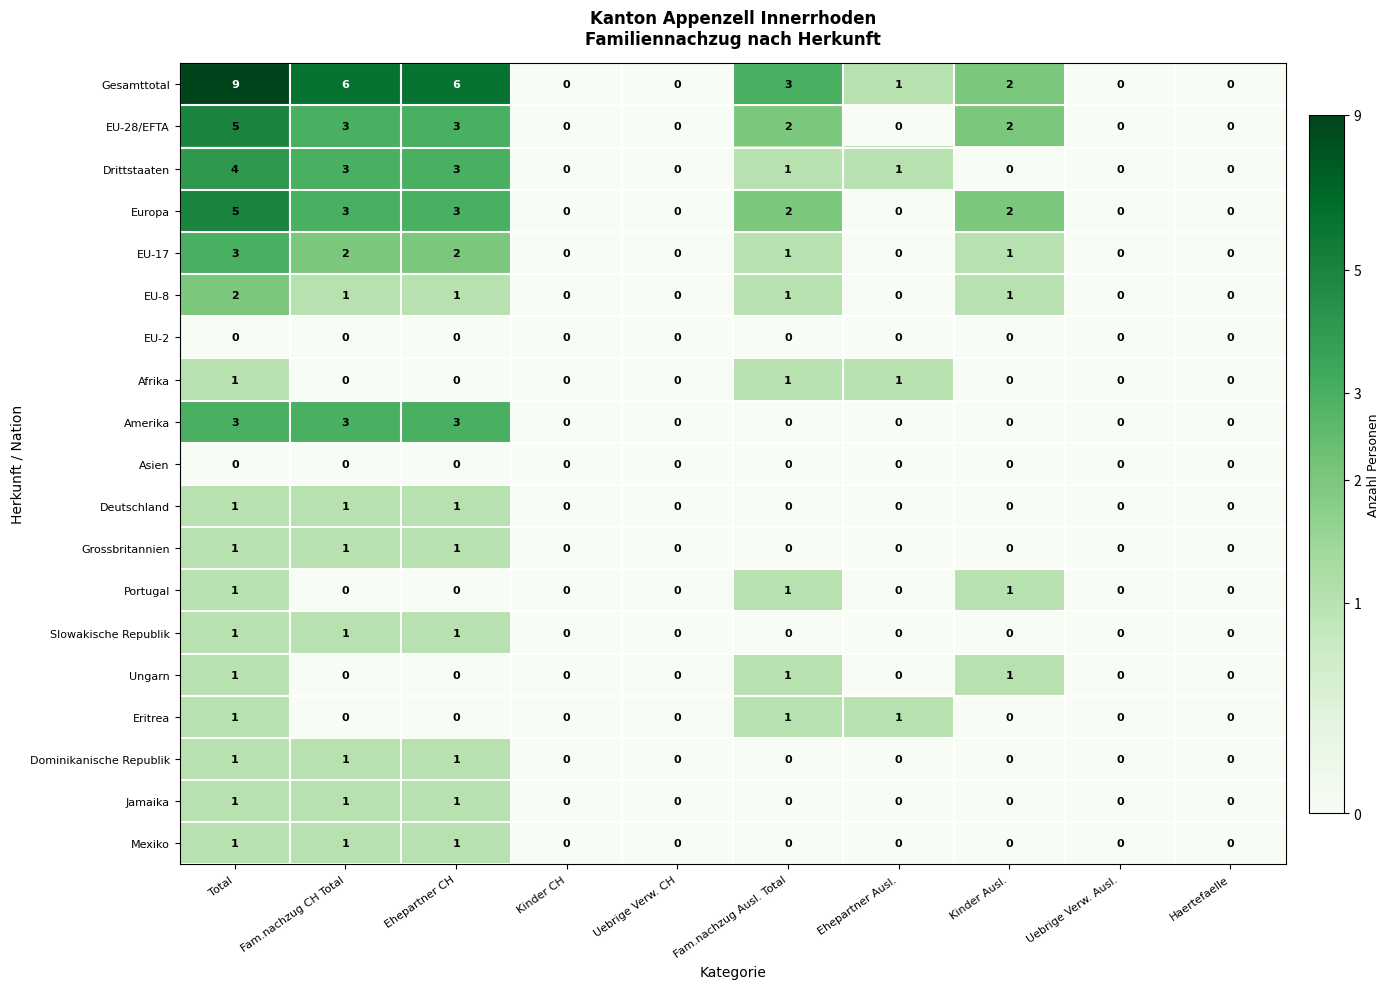

True or false: Amerika has a value of 0 at Kinder CH.

True